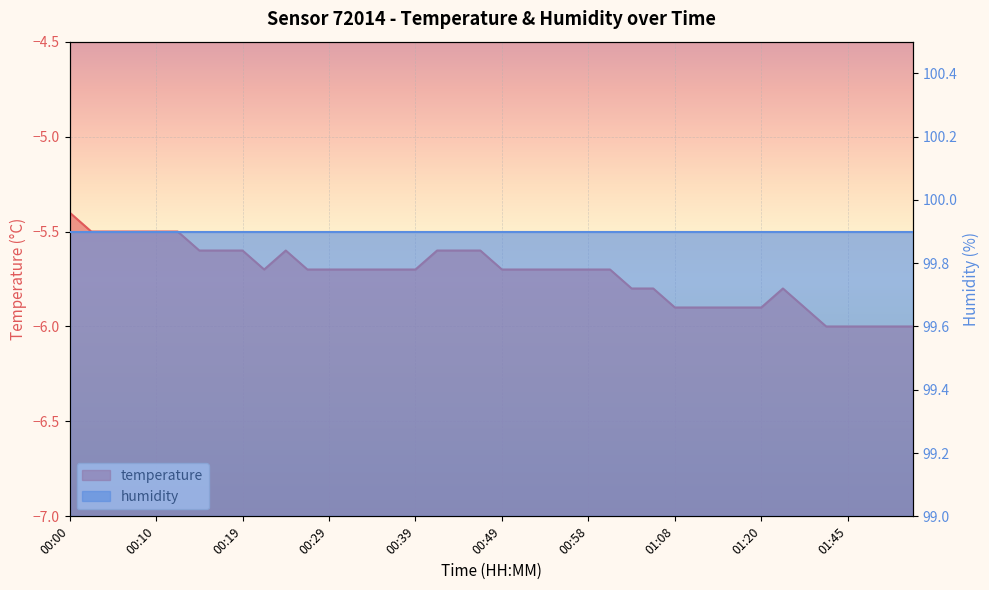

Rank the categories by value from highest to lowest.

00:00, 00:02, 00:05, 00:07, 00:10, 00:12, 00:15, 00:17, 00:19, 00:24, 00:41, 00:44, 00:46, 00:22, 00:27, 00:29, 00:32, 00:34, 00:36, 00:39, 00:49, 00:51, 00:53, 00:56, 00:58, 01:01, 01:03, 01:06, 01:37, 01:08, 01:10, 01:13, 01:15, 01:20, 01:40, 01:42, 01:45, 01:47, 01:50, 01:52